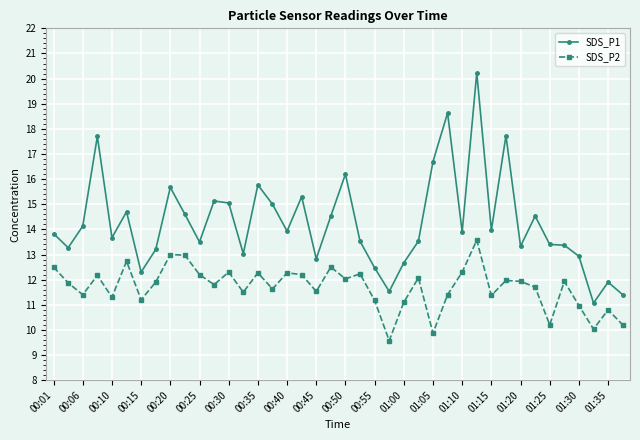

What is the value of the SDS_P1 point at the 33rd from the left?

13.3